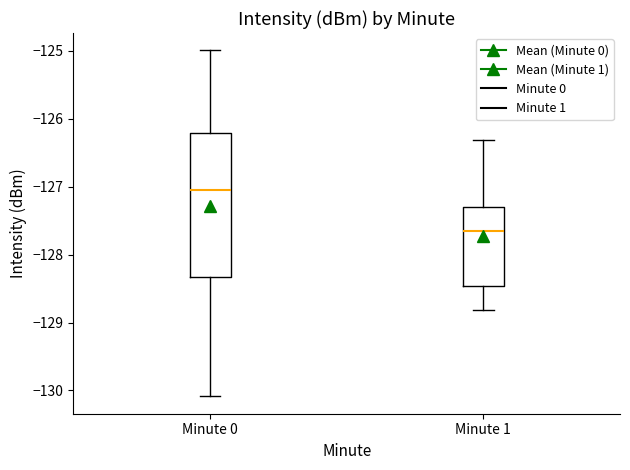

Comparing the boxes themselves (not the whiskers), which one is the tallest?

Minute 0